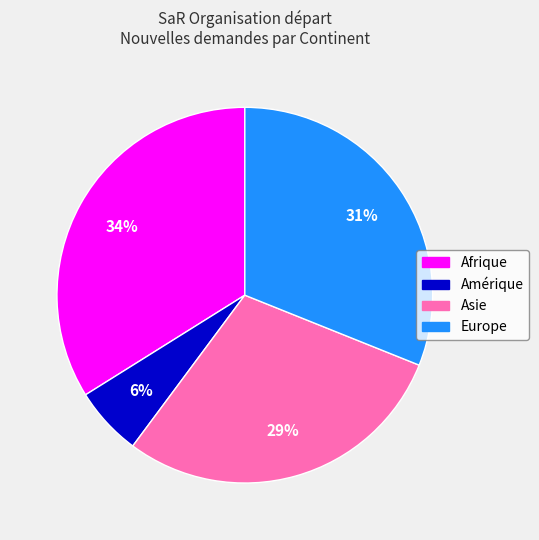

To the nearest percent, what is the difference between the Amérique and Afrique slice percentages?

28%